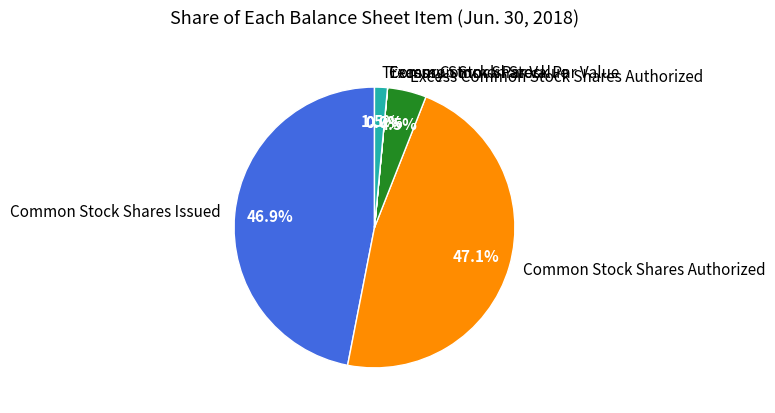

How much of the chart is everything except Excess Common Stock Shares Authorized?

95.5%